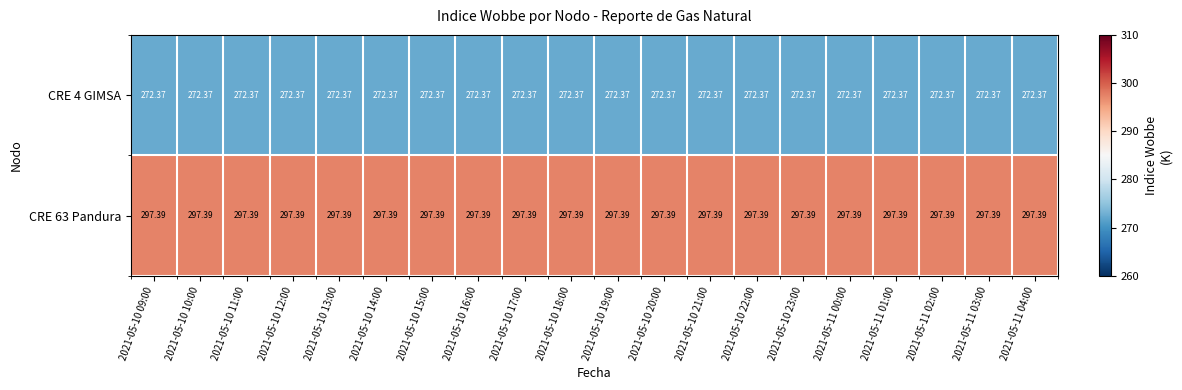

Rank the series at 2021-05-10 23:00 from highest to lowest value.

CRE 63 Pandura, CRE 4 GIMSA